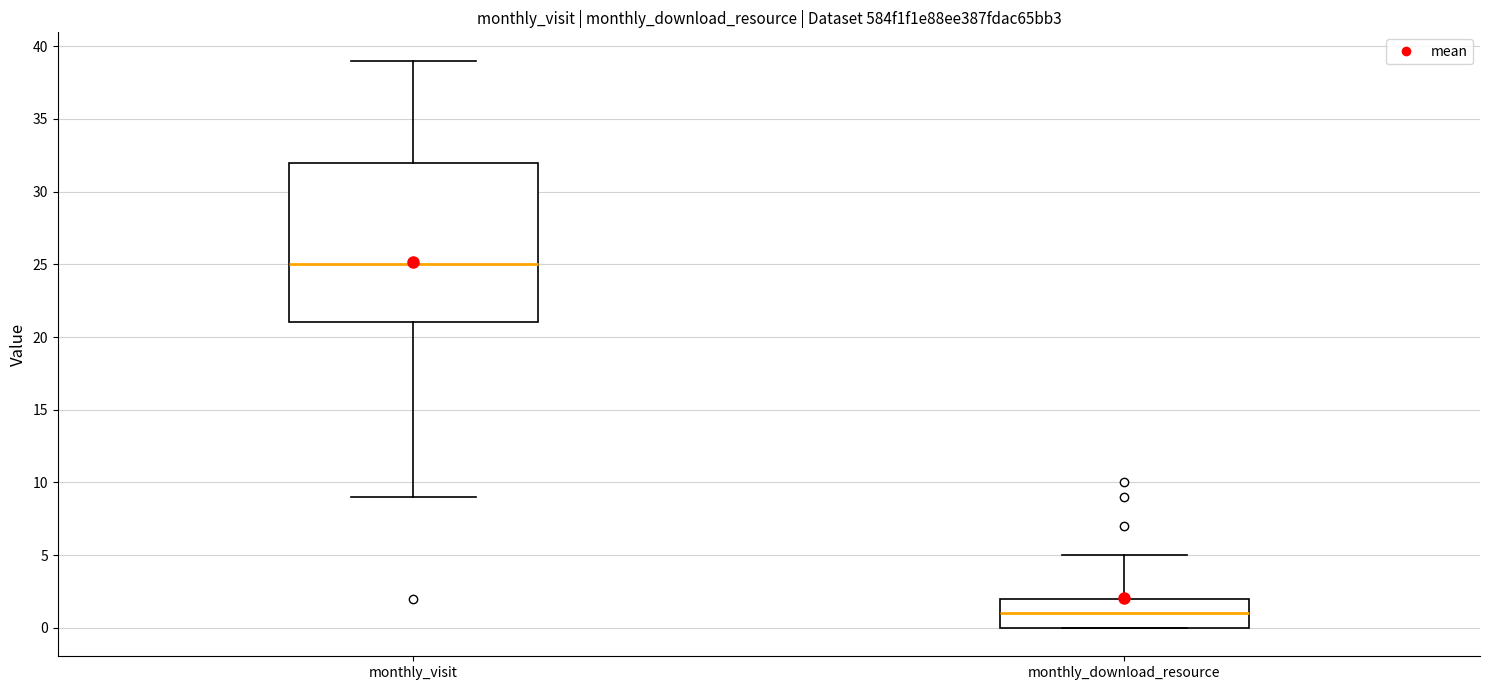

Which box is the tallest, from its lower edge to its upper edge?

monthly_visit